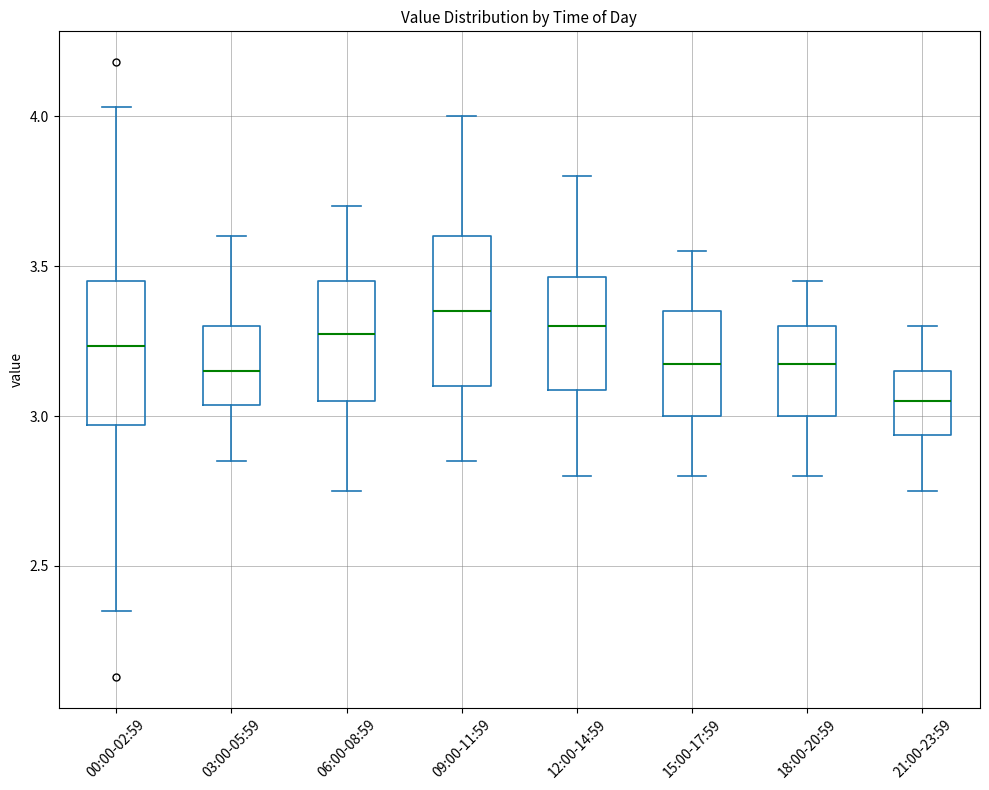

Where does the upper whisker of the box for 06:00-08:59 end on the y-axis? The values are not printed on the chart, so give them approximately, as read against the axis.

3.70